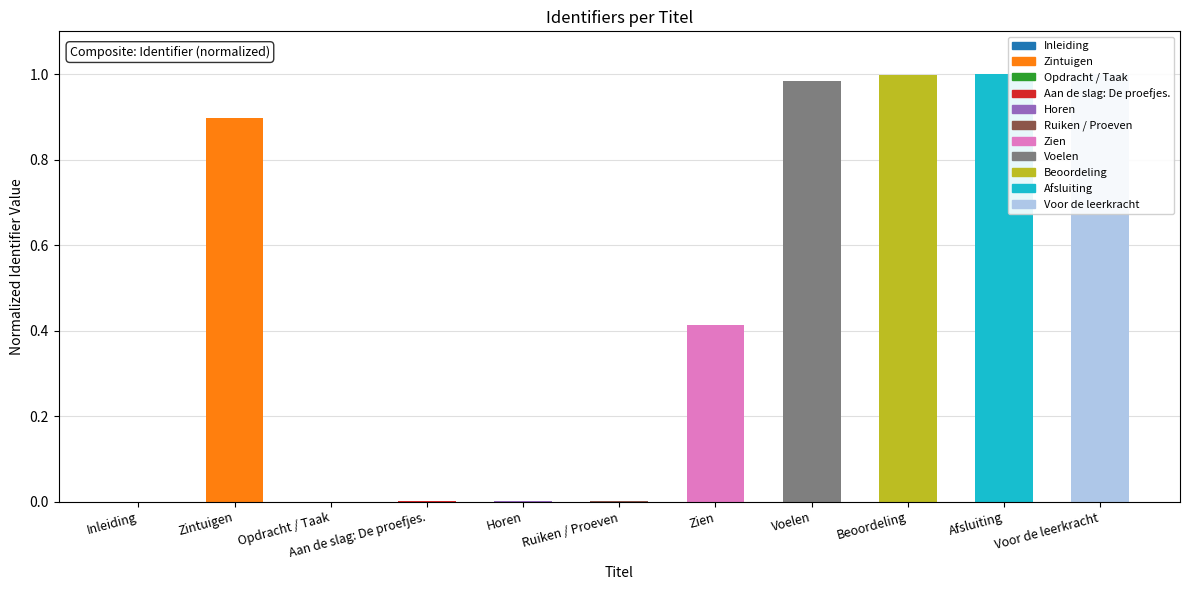

Does the chart contain stacked bars?

No